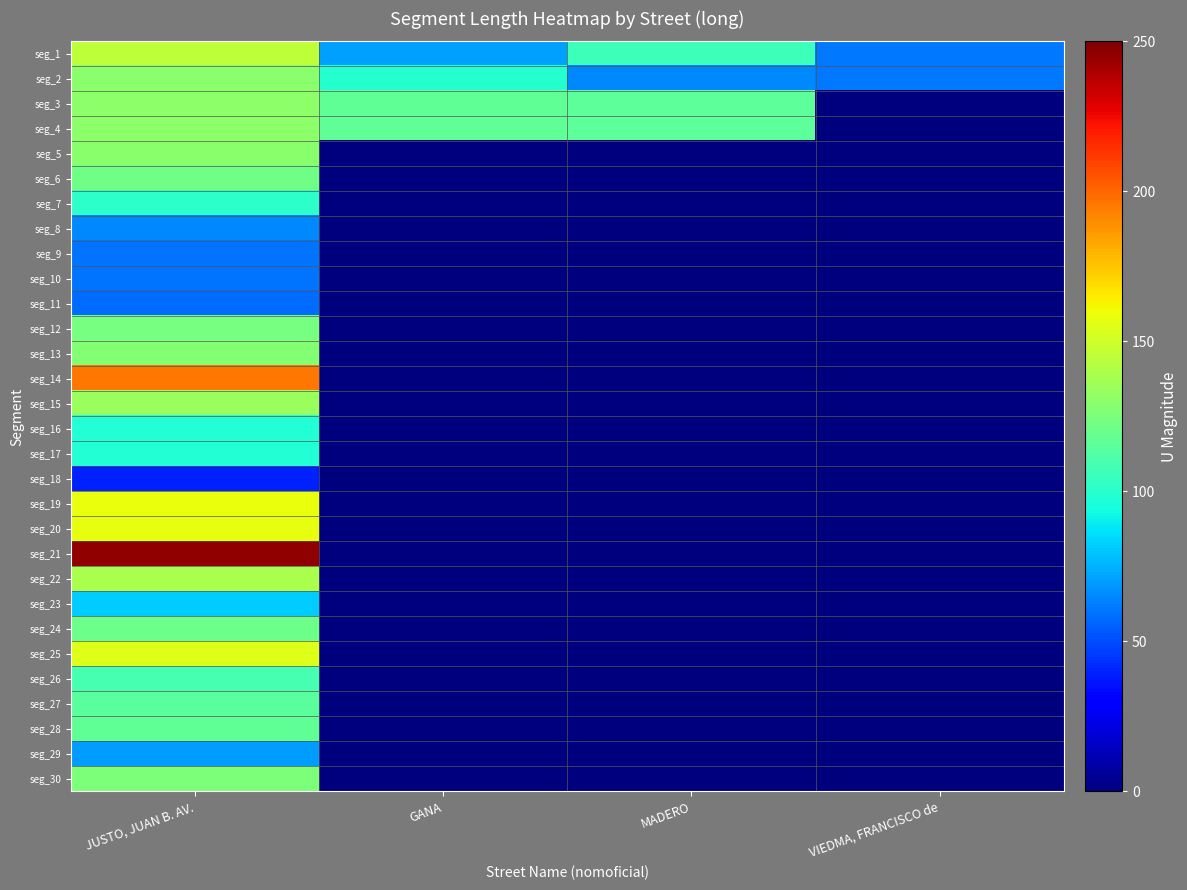

Which has a higher value, MADERO or GANA?

MADERO